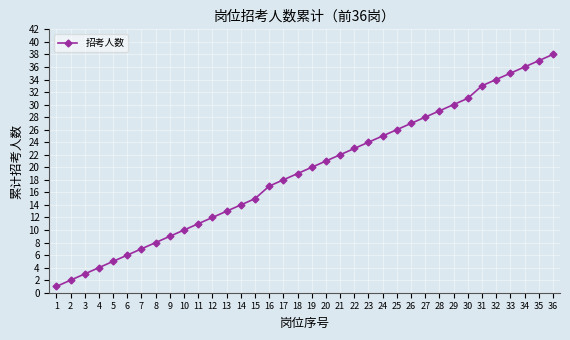

What is the average value?

19